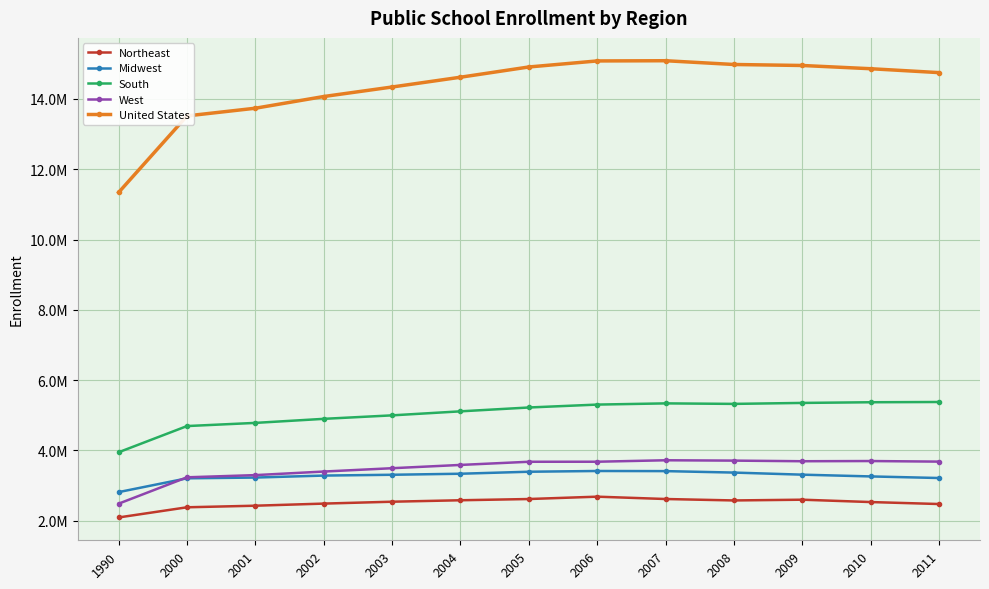

At how many categories does at least one series exceed 3899374?

13